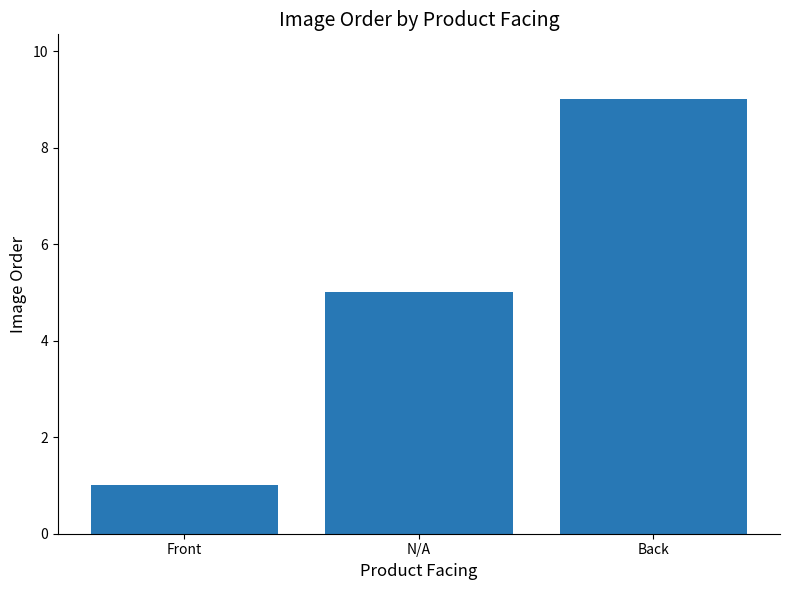

What position from the right is Back?

1